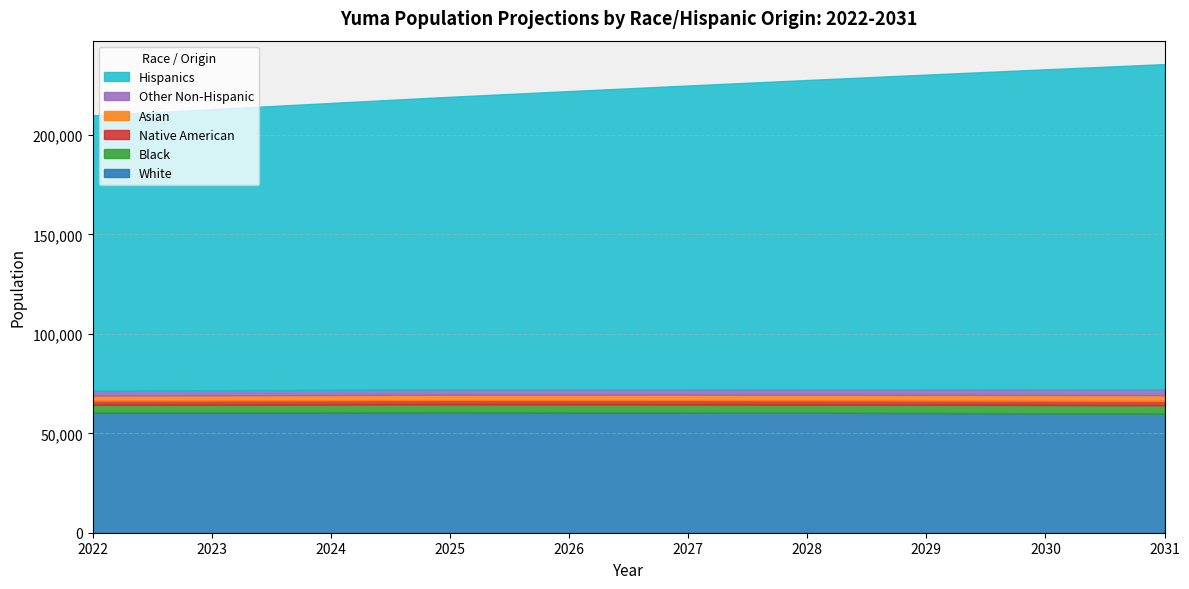

What is the total value across all series at 2023?

213026.6